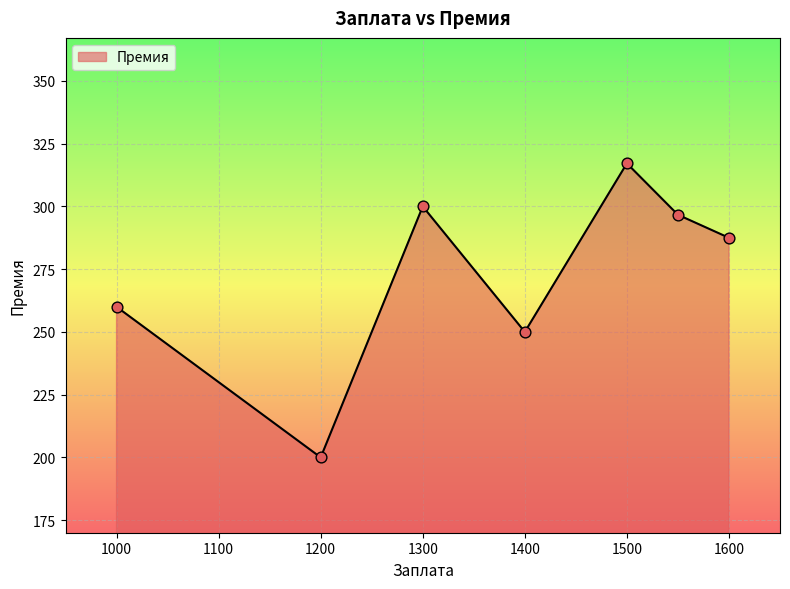

What is the minimum value shown in the chart?

200.0